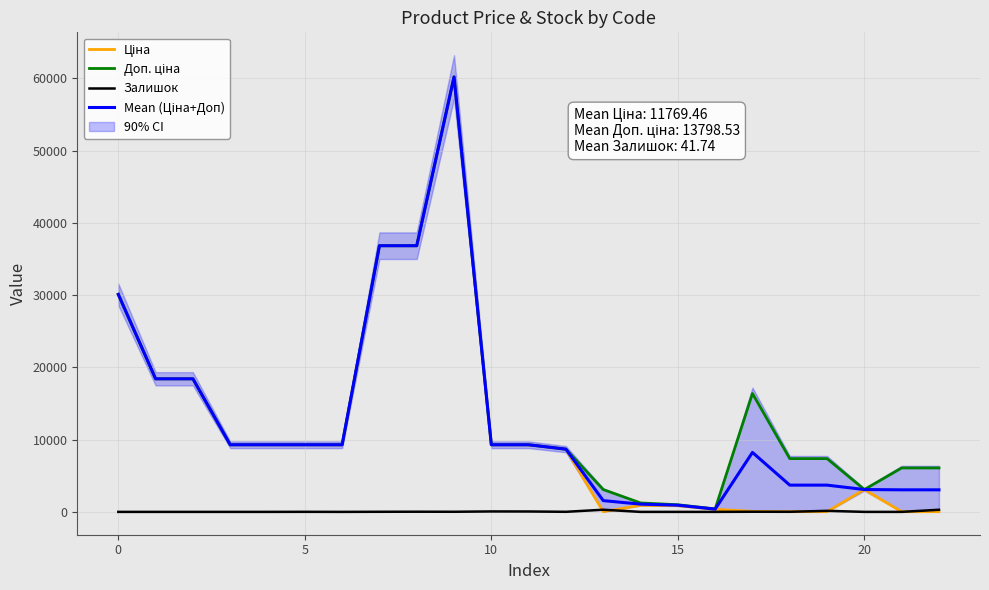

Rank the series by their maximum value, from lowest to highest.

Залишок, Ціна, Доп. ціна, Mean (Ціна+Доп)